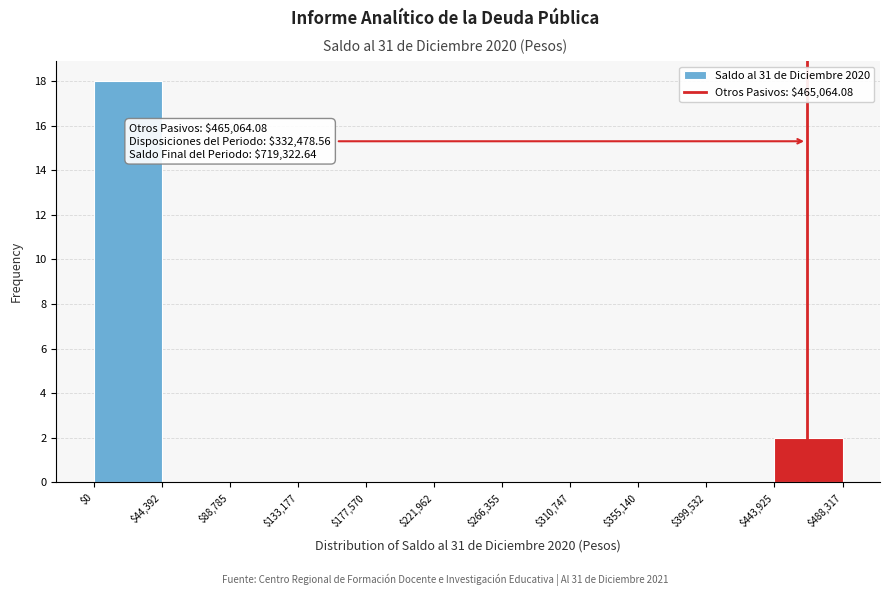

Which range on the x-axis has the tallest bar?

$0 to $44,392